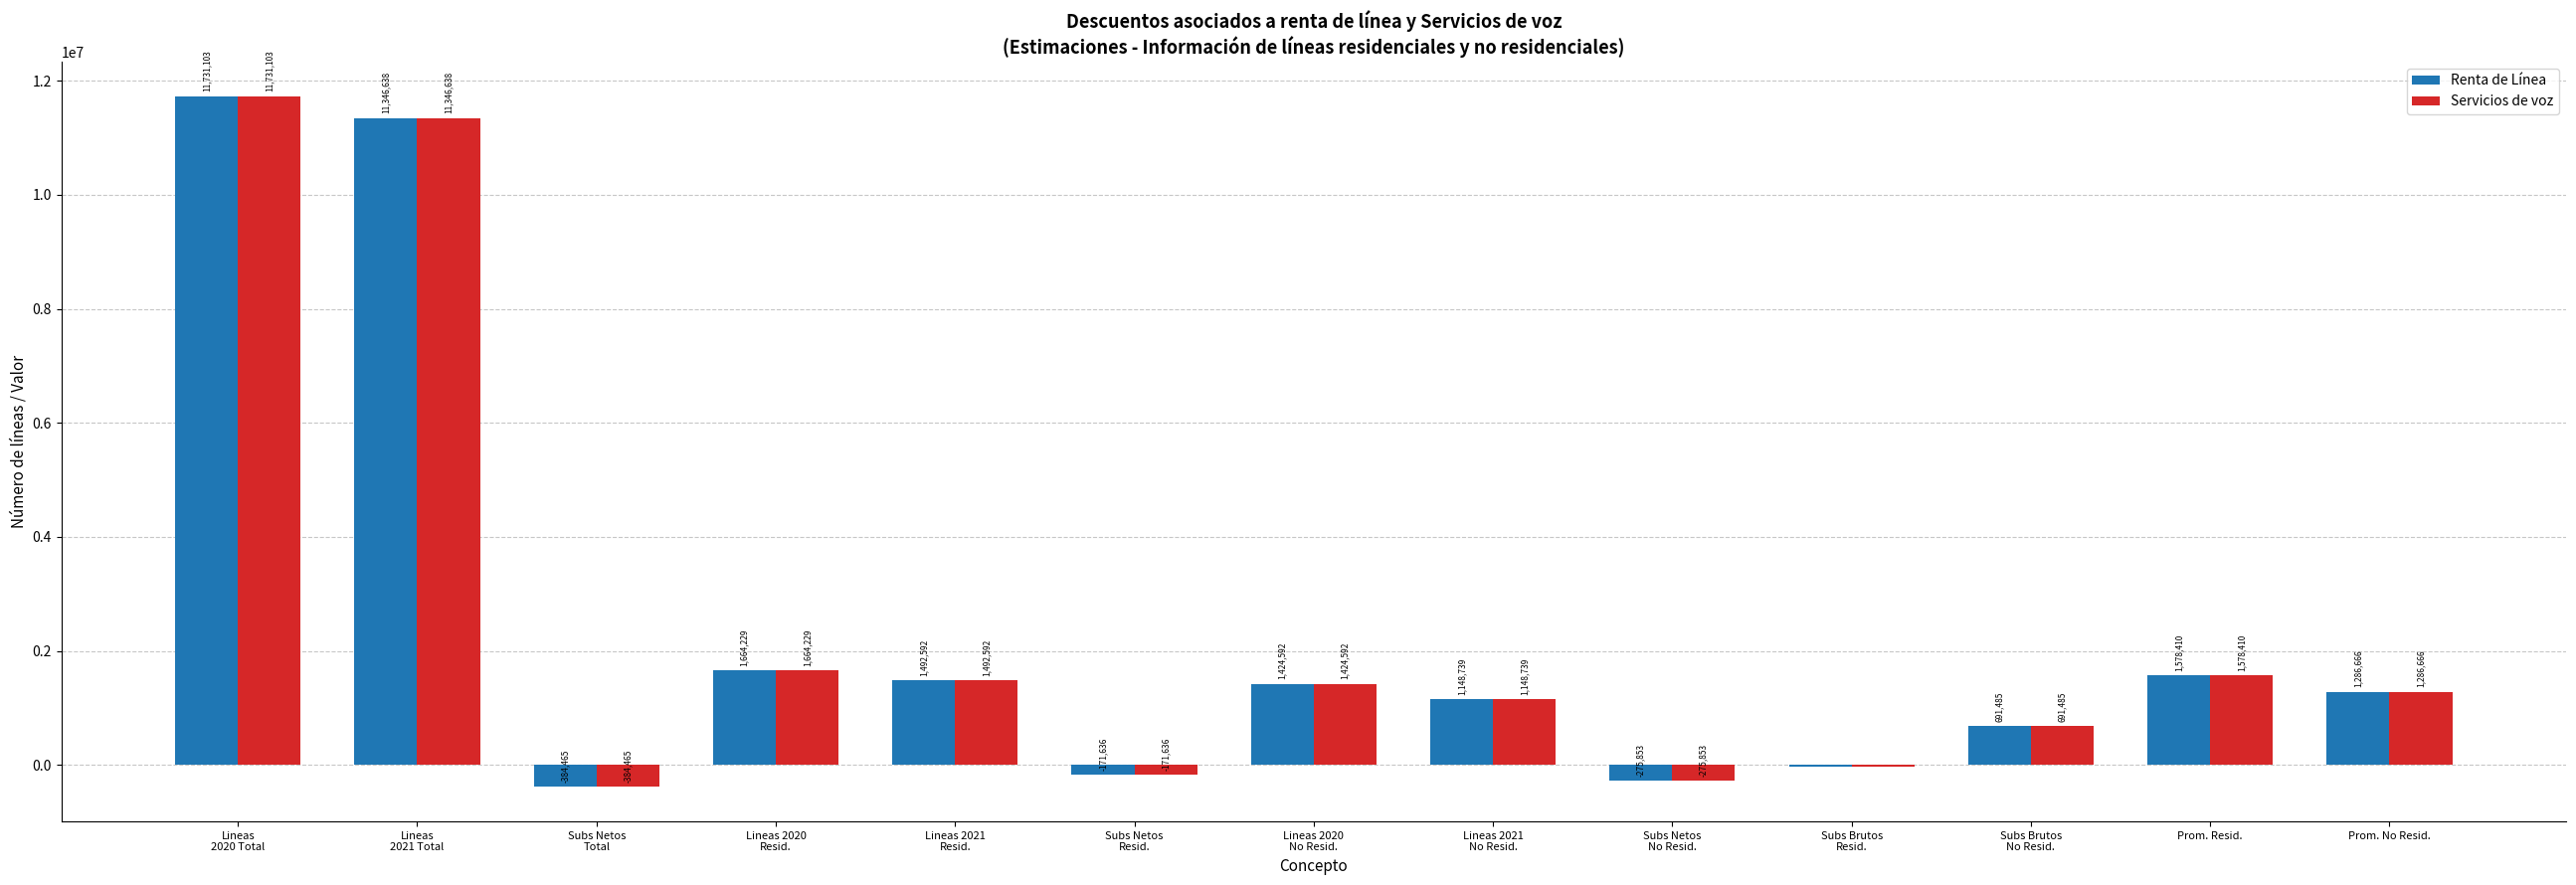

The Renta de Línea series shows 1286665.7 at Prom. No Resid.. True or false?

True